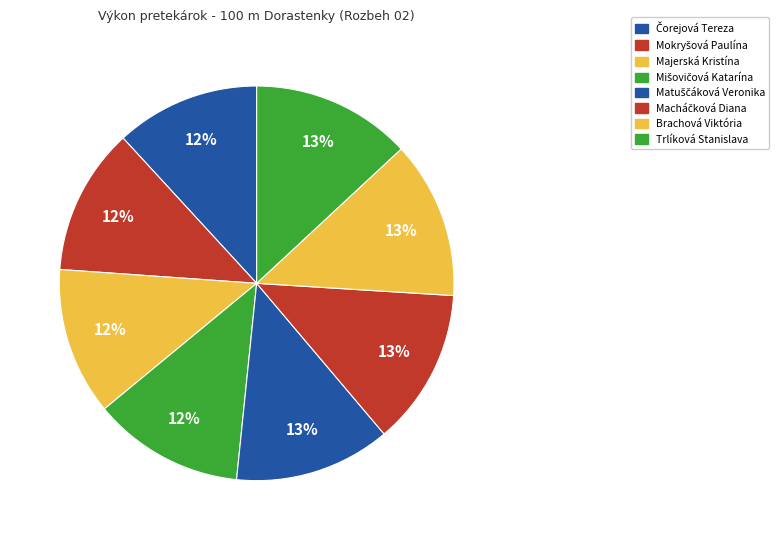

Which slice is the largest?

Trlíková Stanislava